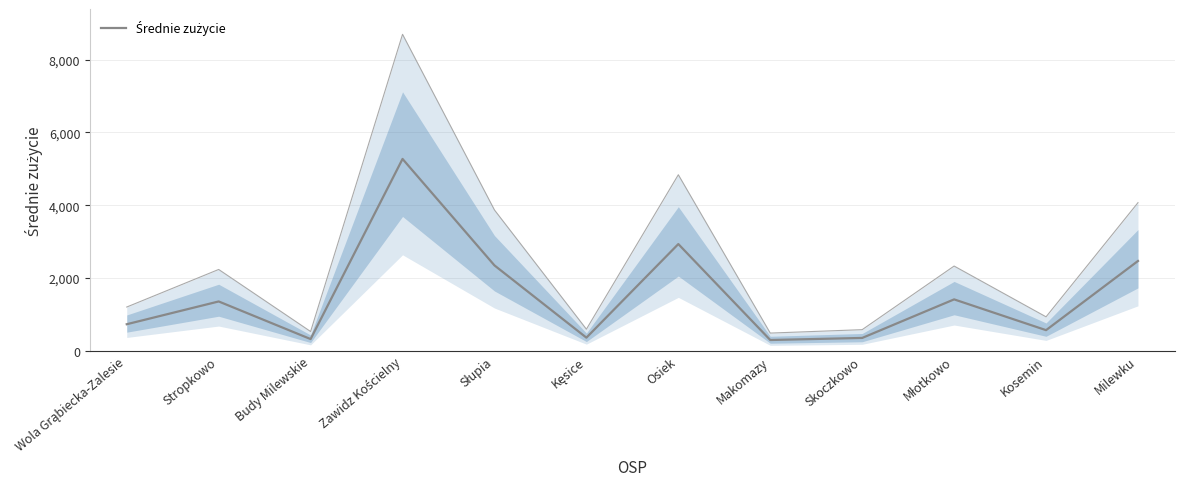

Rank the categories by value from highest to lowest.

Zawidz Kościelny, Osiek, Milewku, Słupia, Młotkowo, Stropkowo, Wola Grąbiecka-Zalesie, Kosemin, Kęsice, Skoczkowo, Budy Milewskie, Makomazy